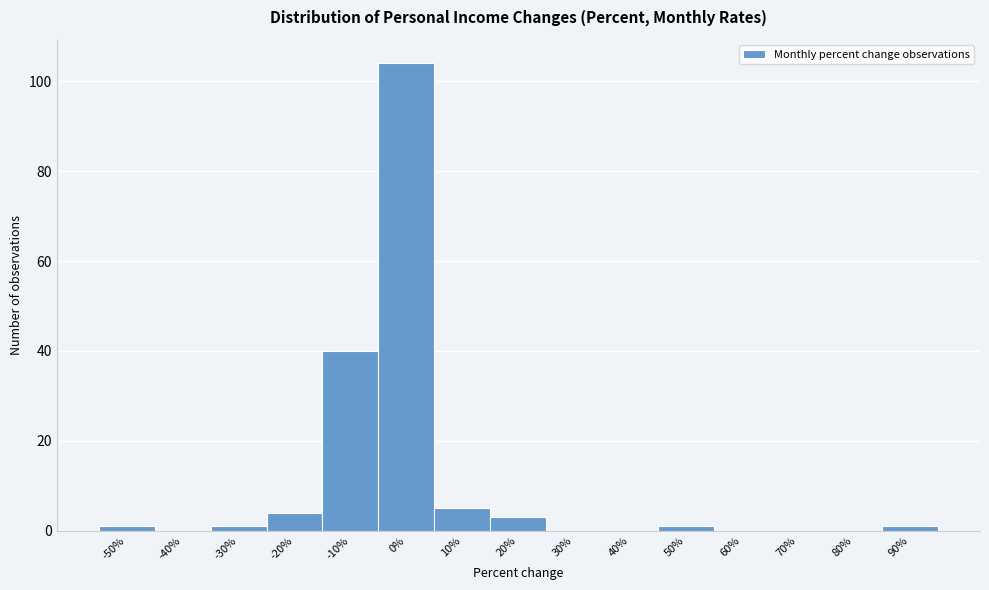

Reading right to left, extract all data points from this chart.

90%=1	80%=0	70%=0	60%=0	50%=1	40%=0	30%=0	20%=3	10%=5	0%=104	-10%=40	-20%=4	-30%=1	-40%=0	-50%=1